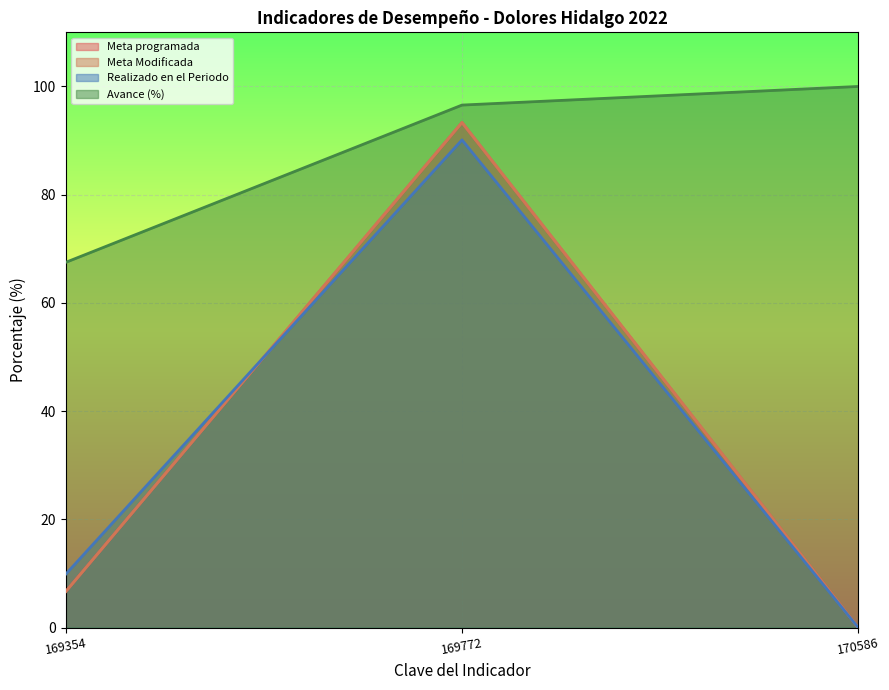

The Meta programada series shows 0.0 at 170586. True or false?

True